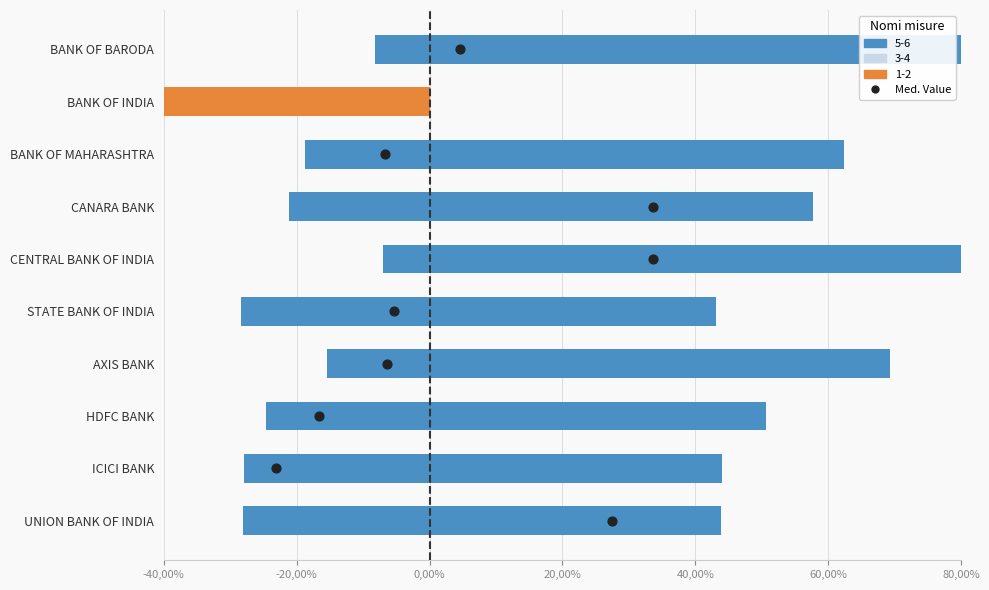

Which has a higher value, 60,00% or 80,00%?

80,00%